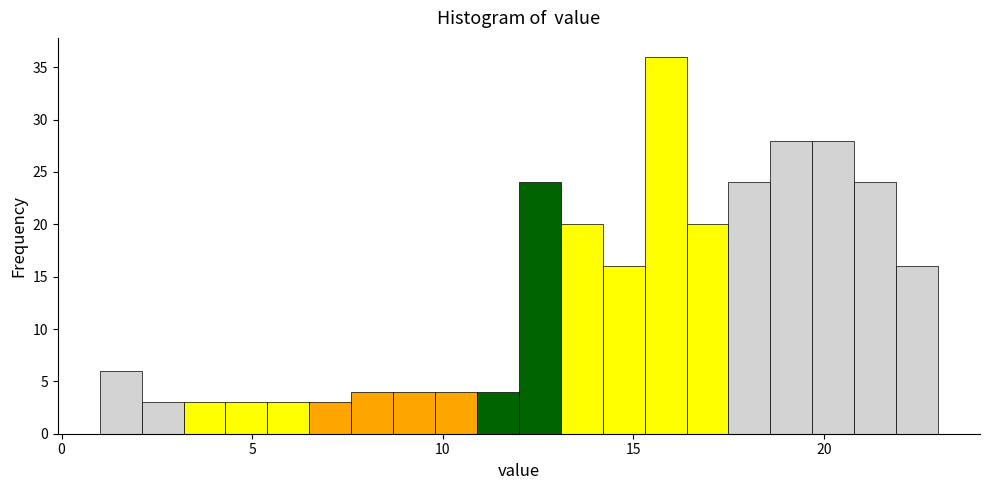

Around what value on the x-axis is the tallest bar? Give the approximate position of its centre, as read against the axis.

16.0